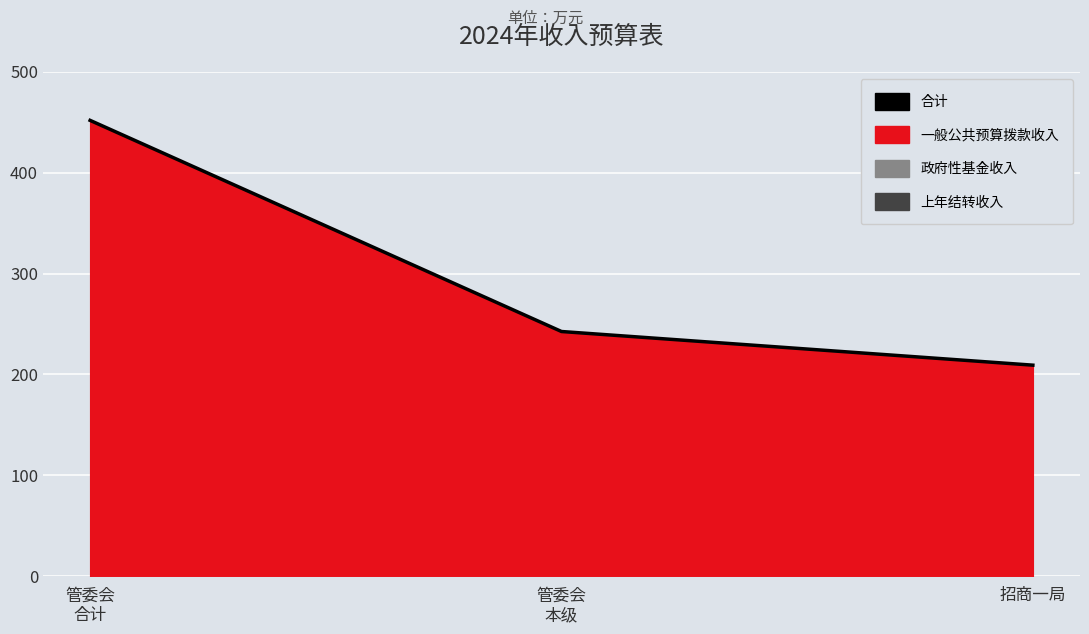

How many categories are shown in the chart?

3